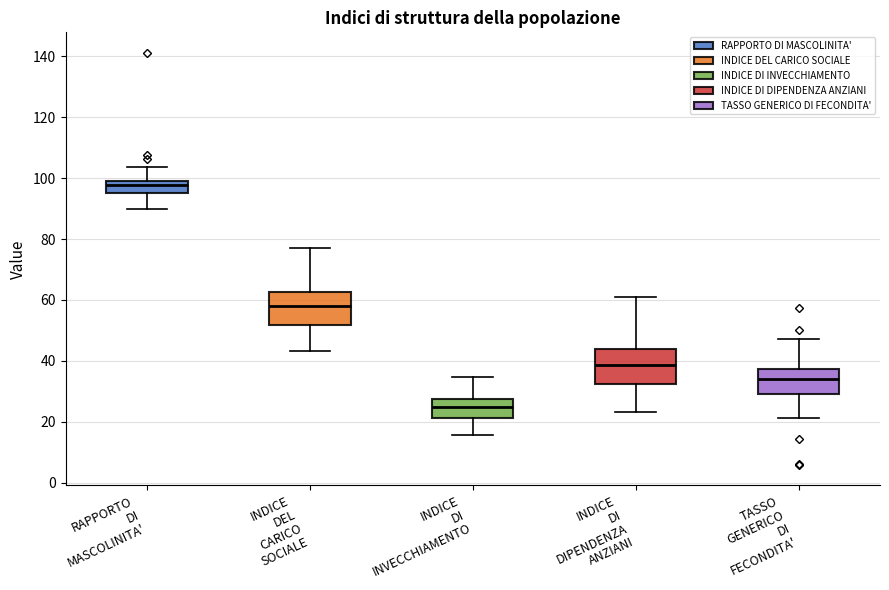

Reading left to right, read every box against the y-axis: the position of its median line, the range the box covers, and the ends of its whiskers. The values are not printed on the chart, so give them approximately, as read against the axis.

RAPPORTO DI MASCOLINITA': median 98, box 94 to 100, whiskers 90 to 104
INDICE DEL CARICO SOCIALE: median 58, box 52 to 62, whiskers 44 to 78
INDICE DI INVECCHIAMENTO: median 24, box 22 to 28, whiskers 16 to 34
INDICE DI DIPENDENZA ANZIANI: median 38, box 32 to 44, whiskers 24 to 62
TASSO GENERICO DI FECONDITA': median 34, box 30 to 38, whiskers 22 to 48